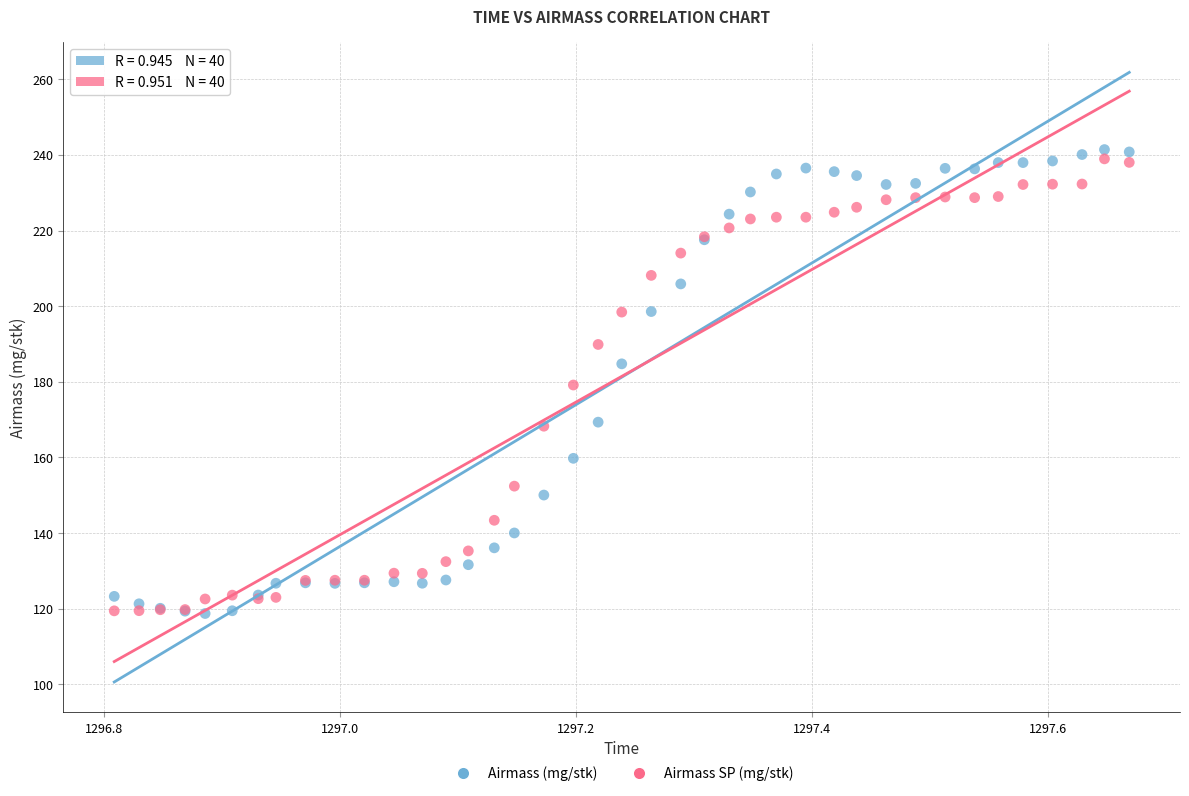

Which series has the widest spread of Y values?

Airmass (mg/stk)